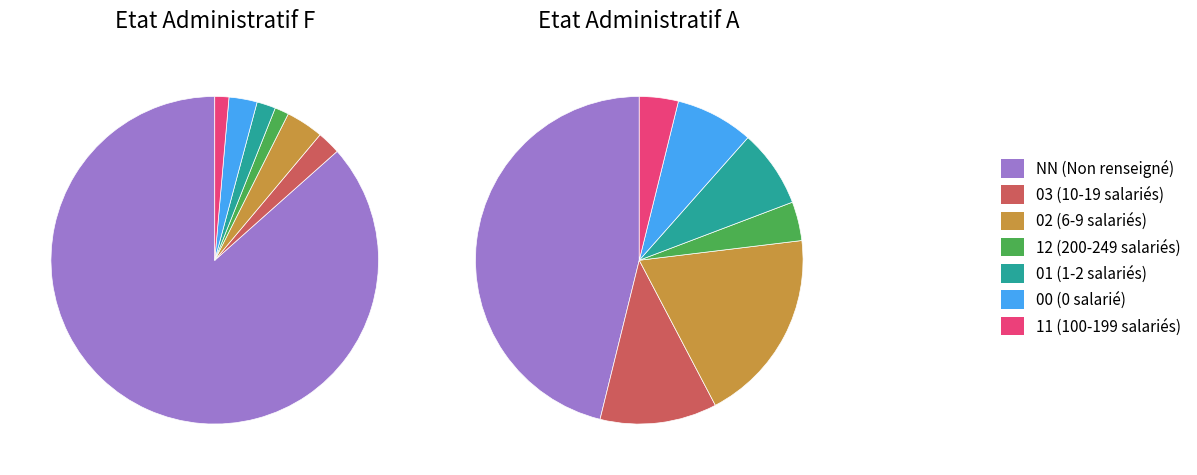

Is it true that 11 is 11% of the pie?

False